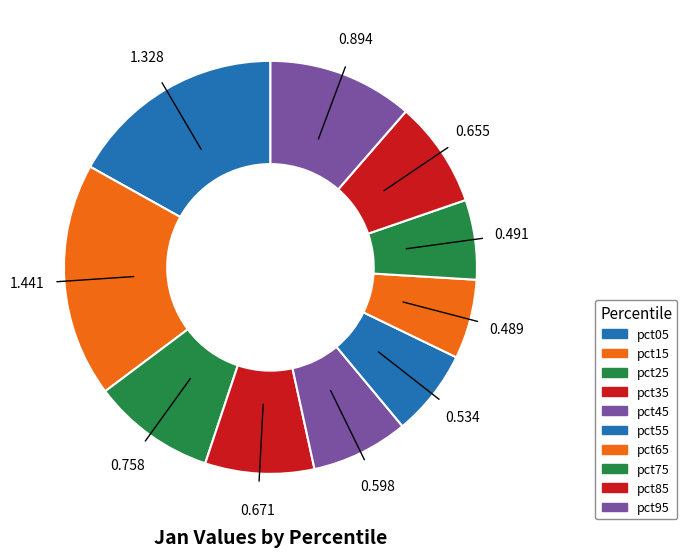

Combined, do pct05 and pct15 account for over 50%?

No